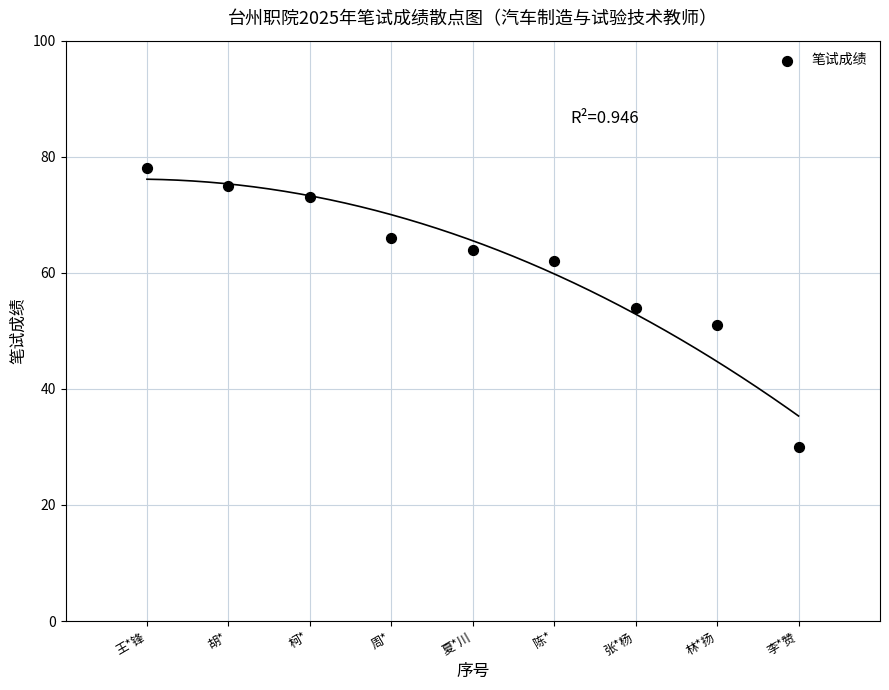

What is the average X value?

5